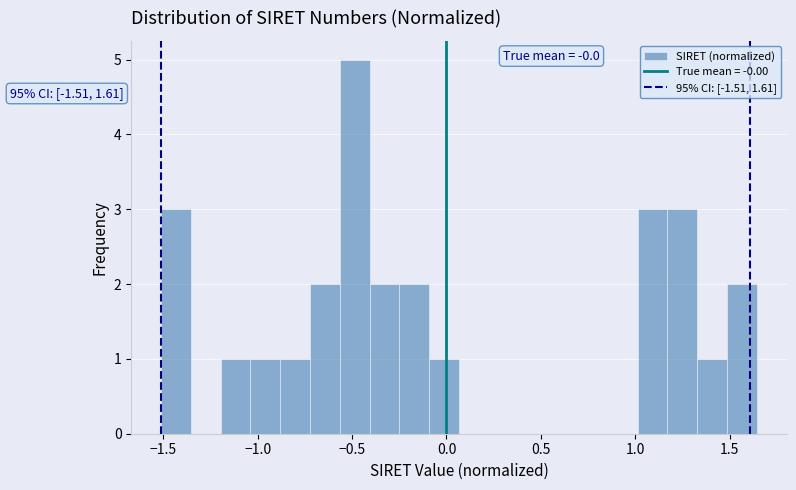

Around what value on the x-axis is the tallest bar? Give the approximate position of its centre, as read against the axis.

-0.50